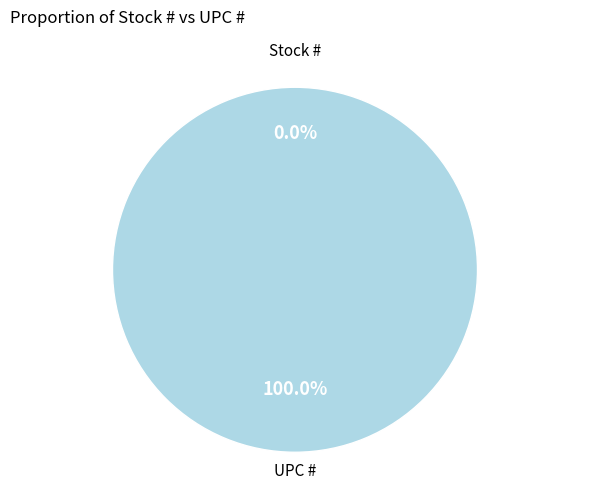

Which slice is the smallest?

Stock #